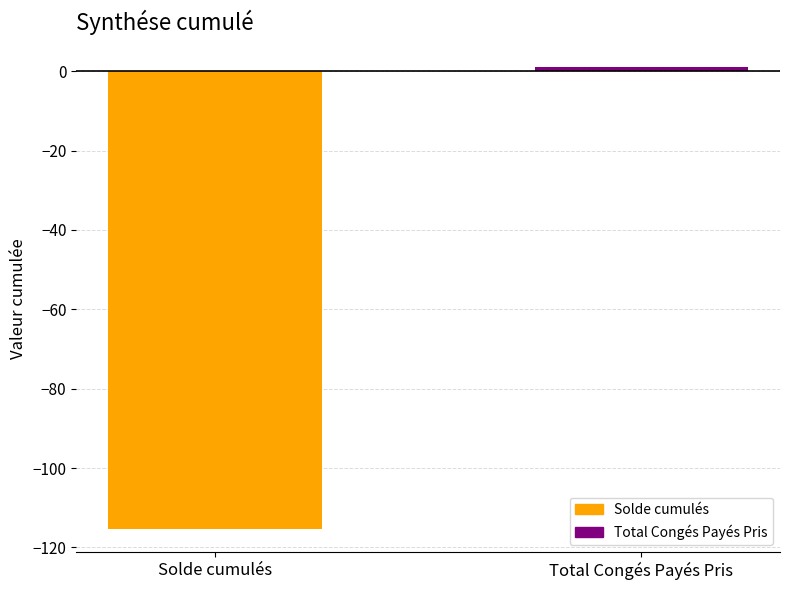

What is the average value?

-57.2